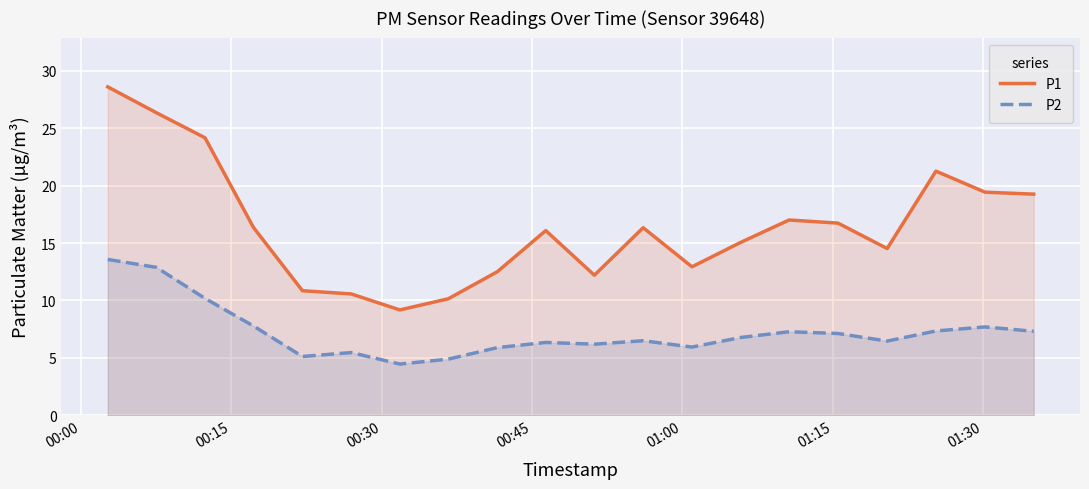

How many values in the P1 series exceed 16?

11